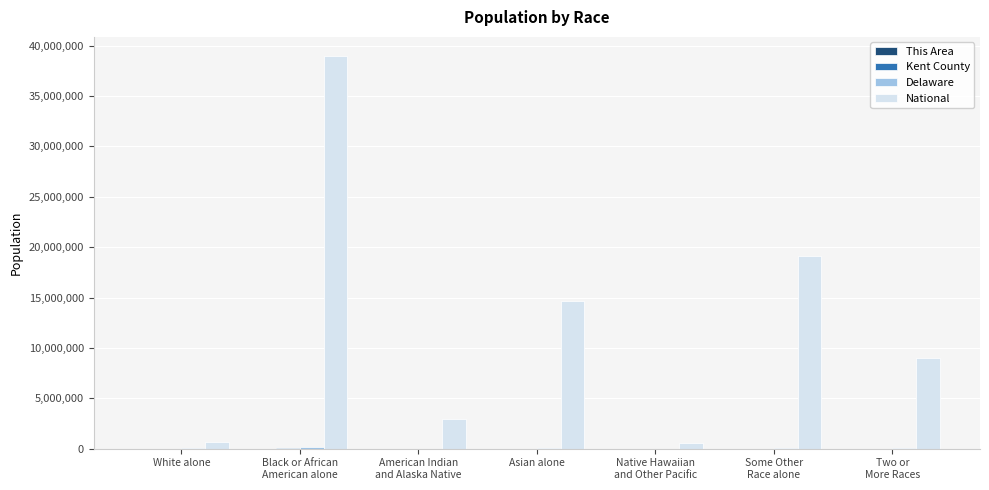

At which label is National closest to 19734666?

Some Other
Race alone